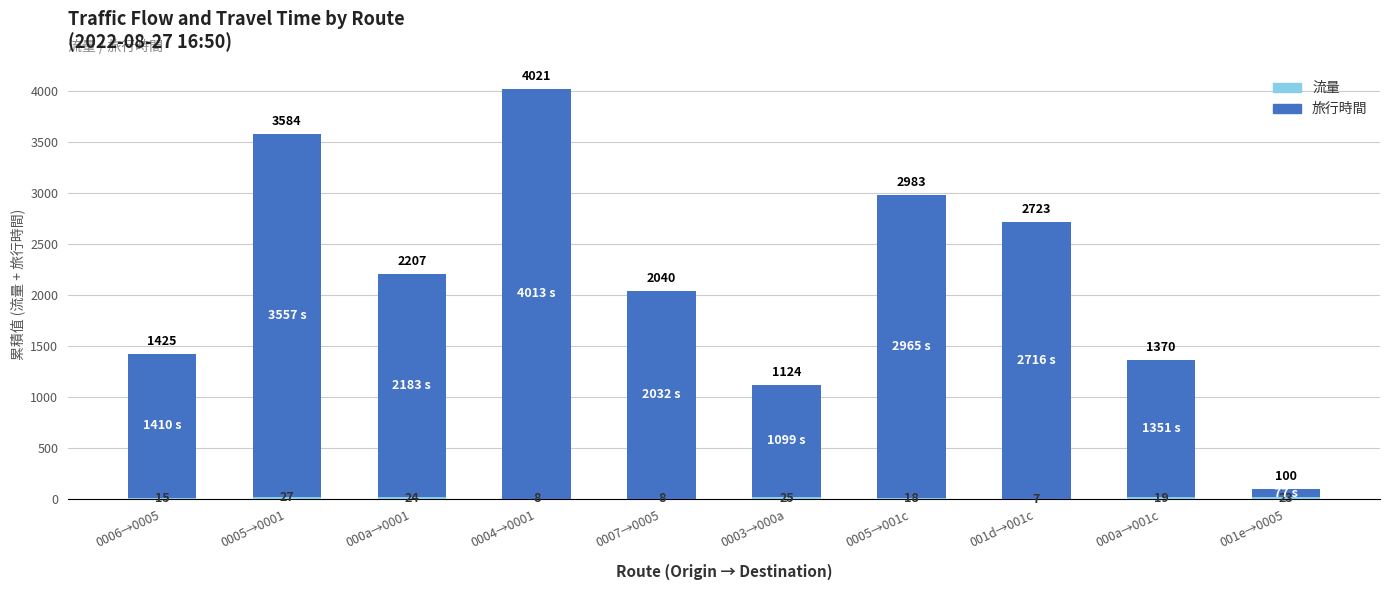

At which category is the sum across all series the highest?

0004→0001